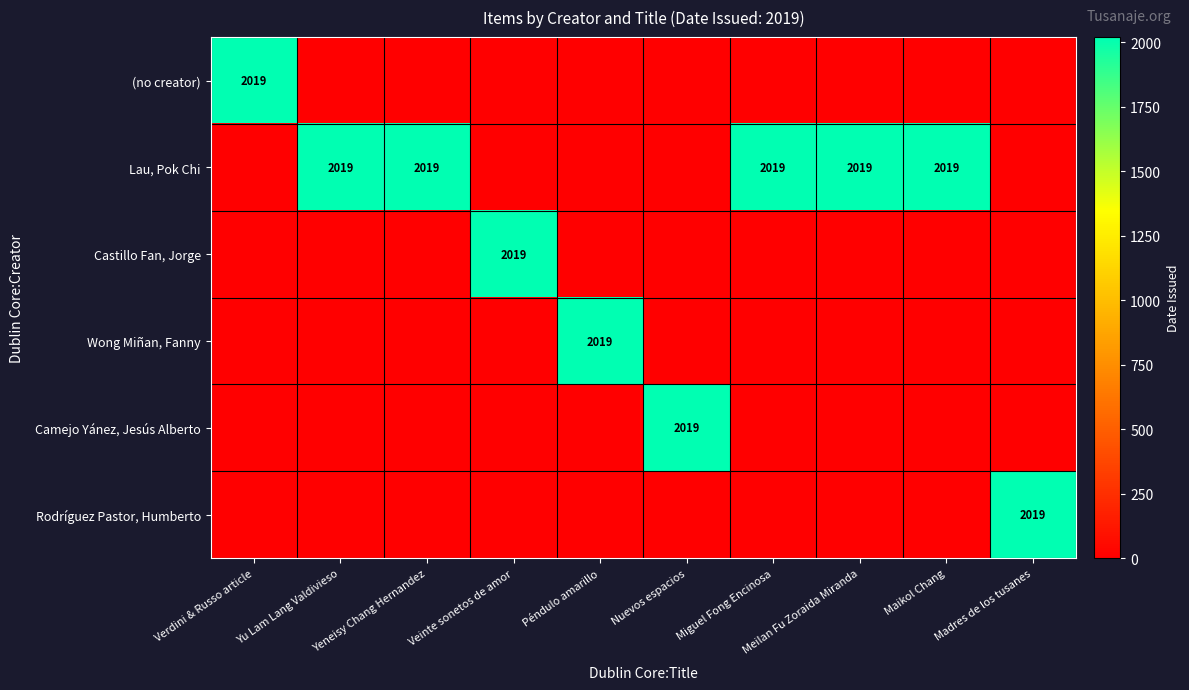

The value of Wong Miñan, Fanny at Péndulo amarillo is 2775. True or false?

False